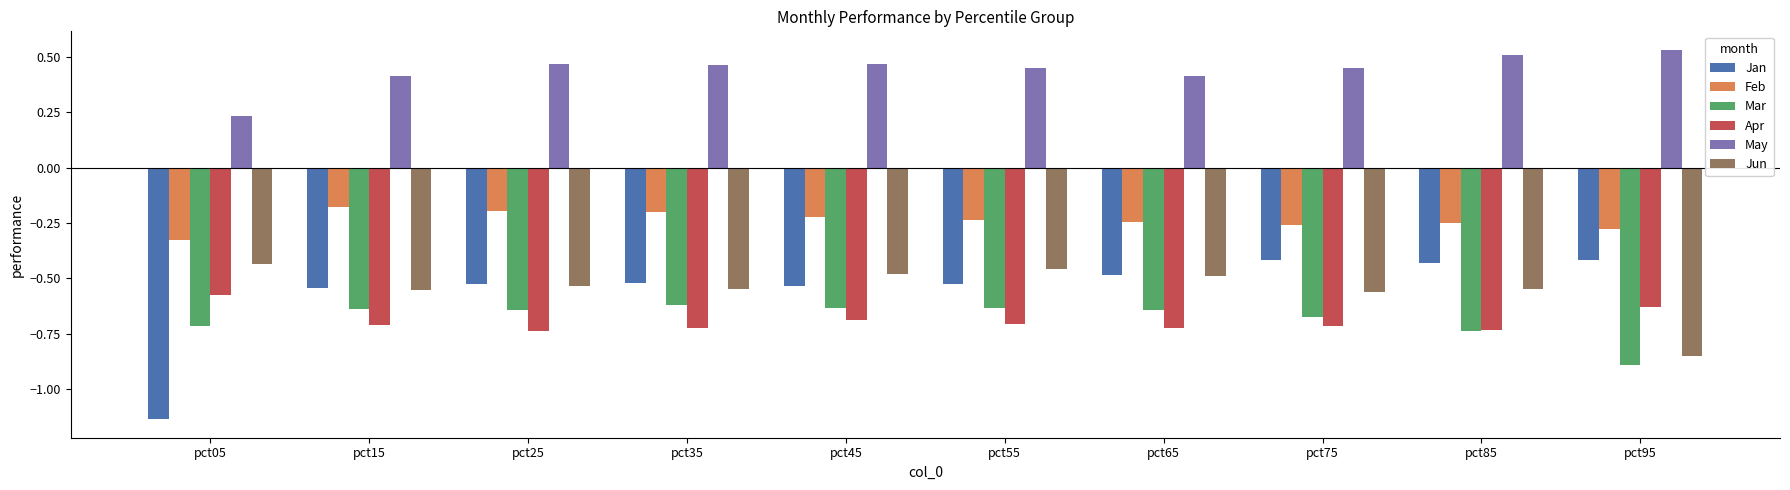

Which category has the lowest value in the Feb series?

pct05